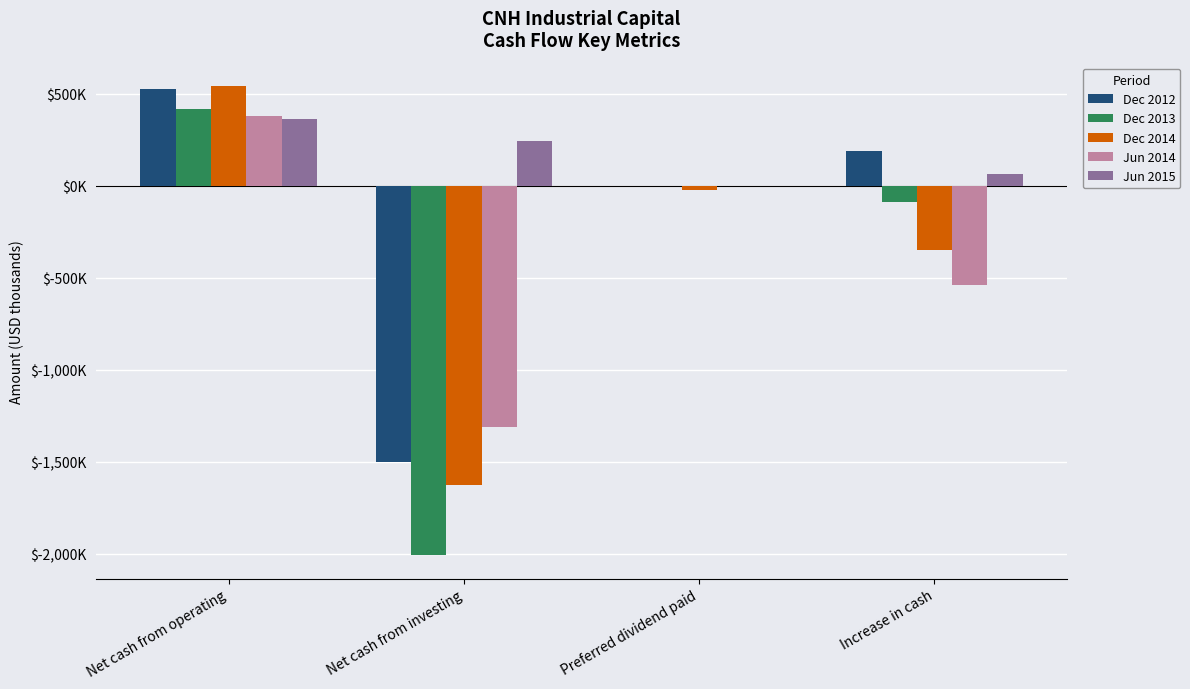

At which category is the sum across all series the highest?

Net cash from operating